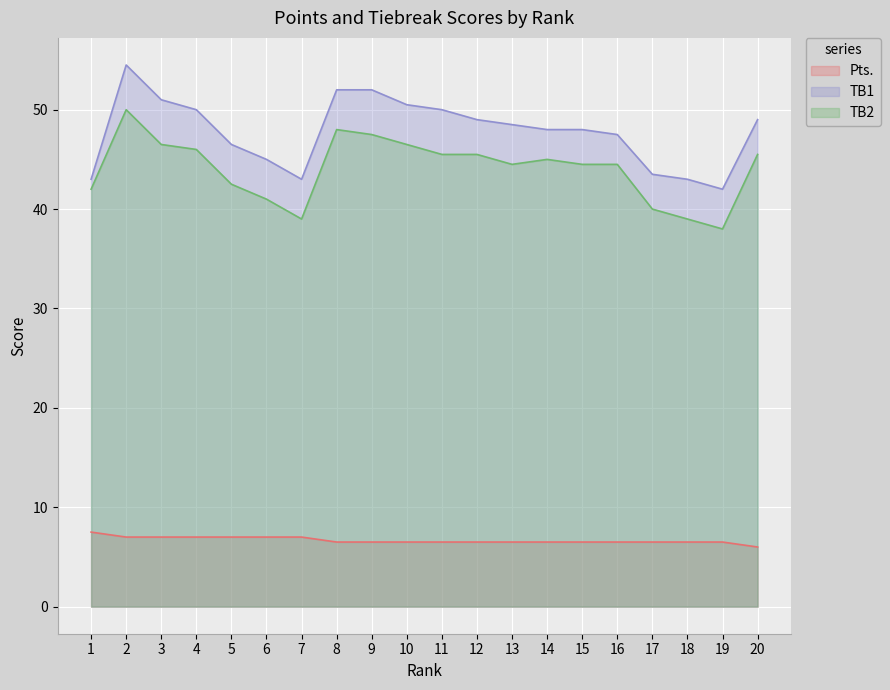

What is the value of the Pts. point at the 14th from the left?

6.5